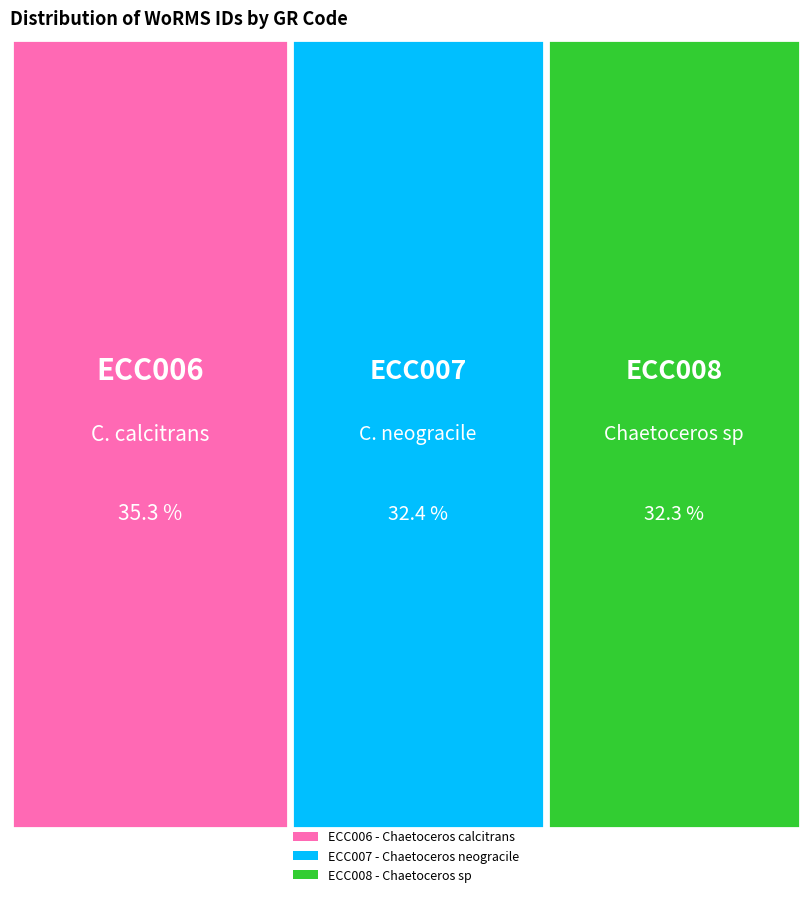

Does any single category account for the majority?

No